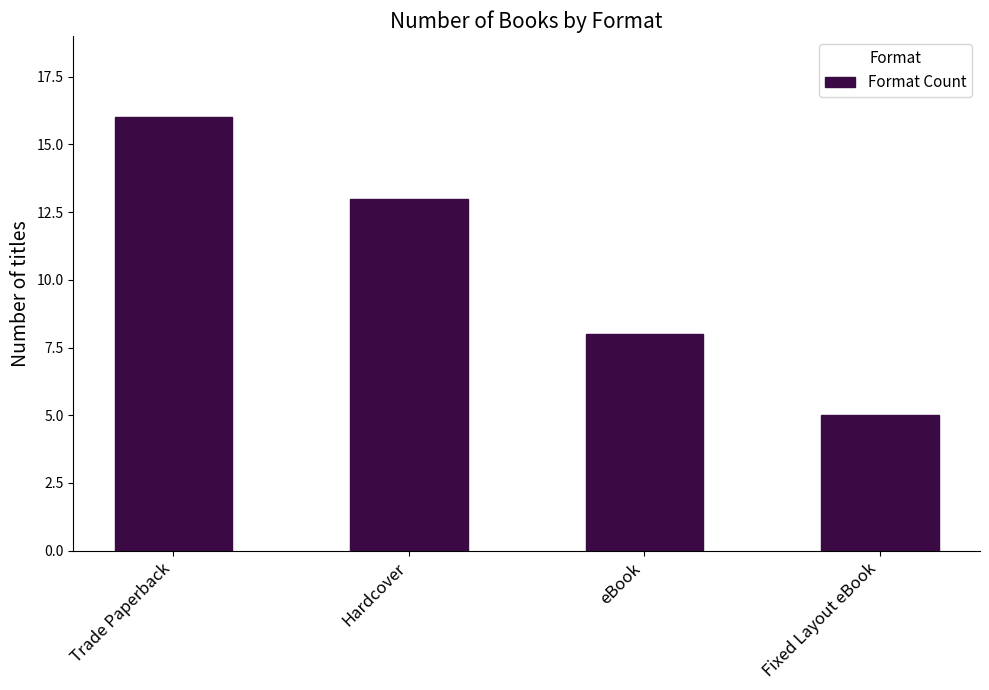

How many values are between 8 and 16?

3